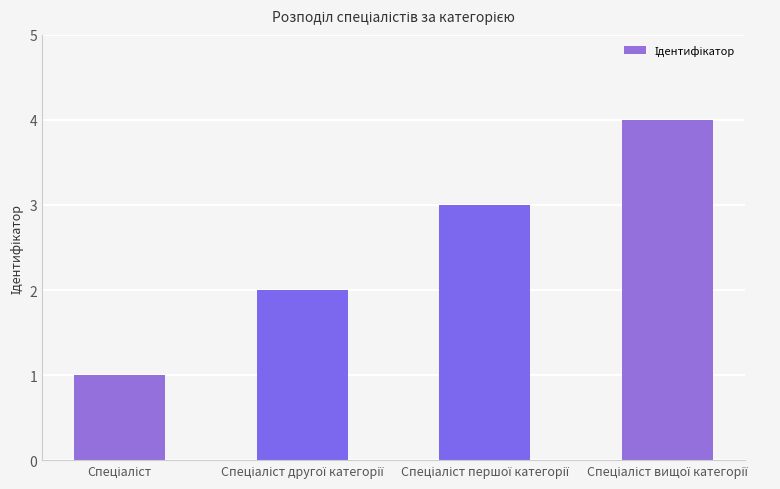

Are the bars horizontal?

No